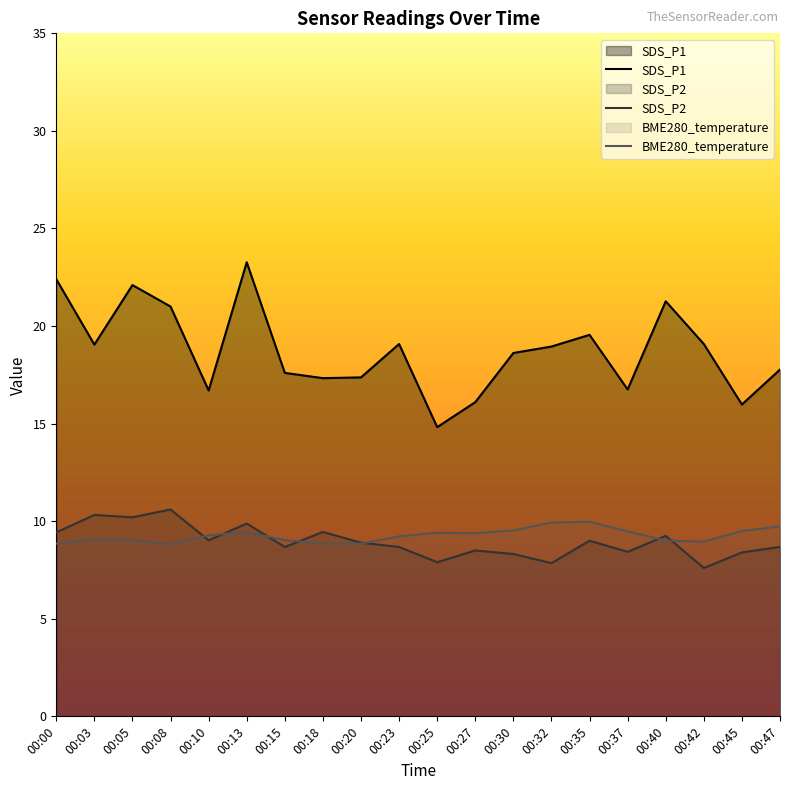

At which label is BME280_temperature closest to 9?

00:40